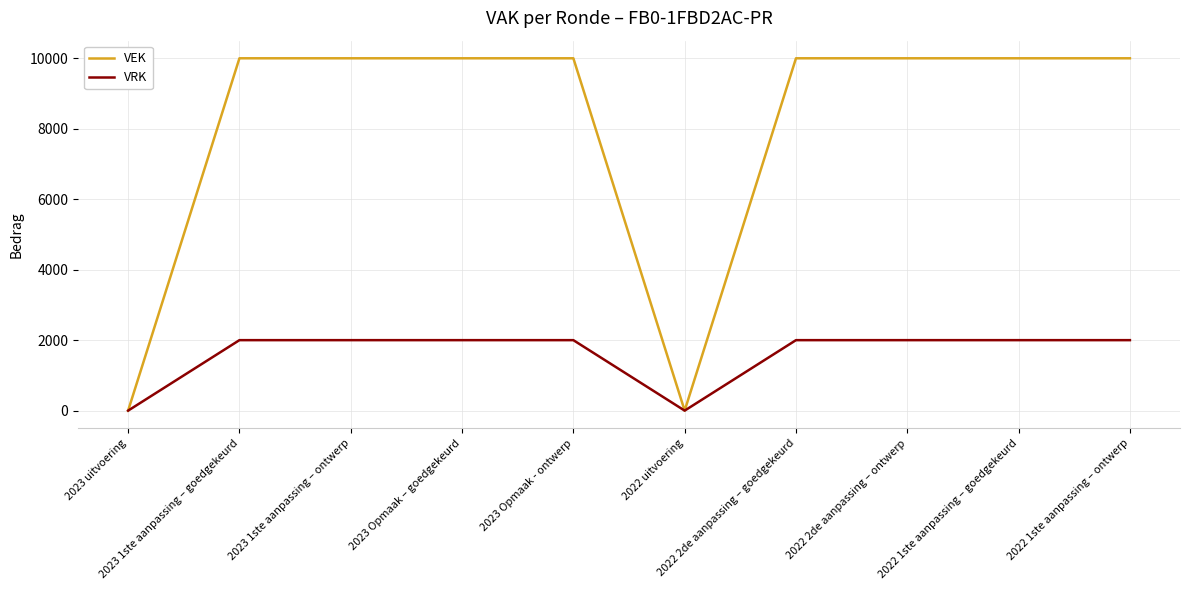

What are all the series names shown in the legend?

VEK, VRK